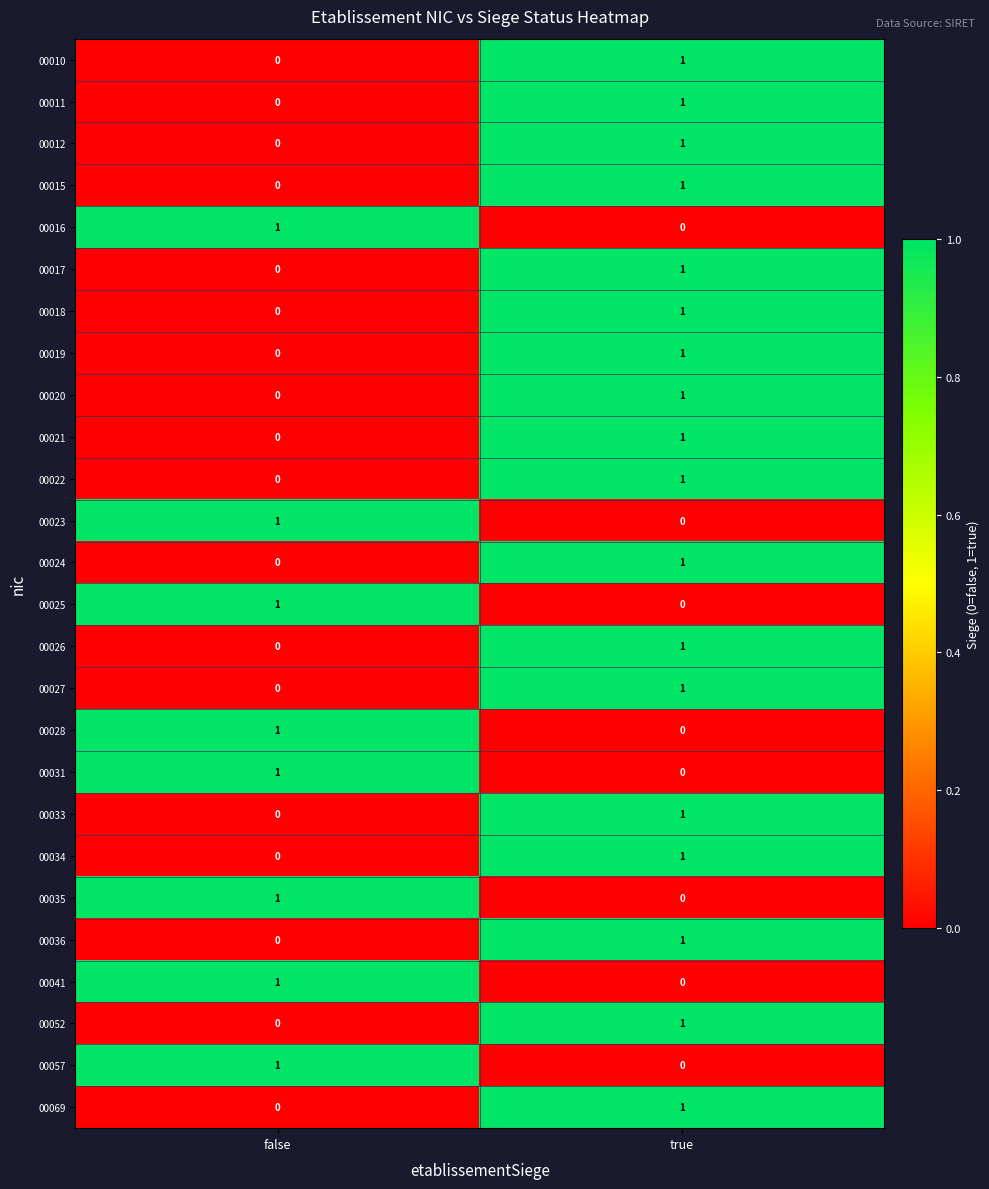

At which category is the sum across all series the highest?

true